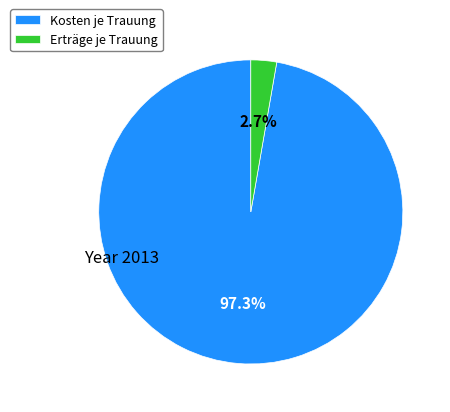

Between Erträge je Trauung and Kosten je Trauung, which is larger?

Kosten je Trauung